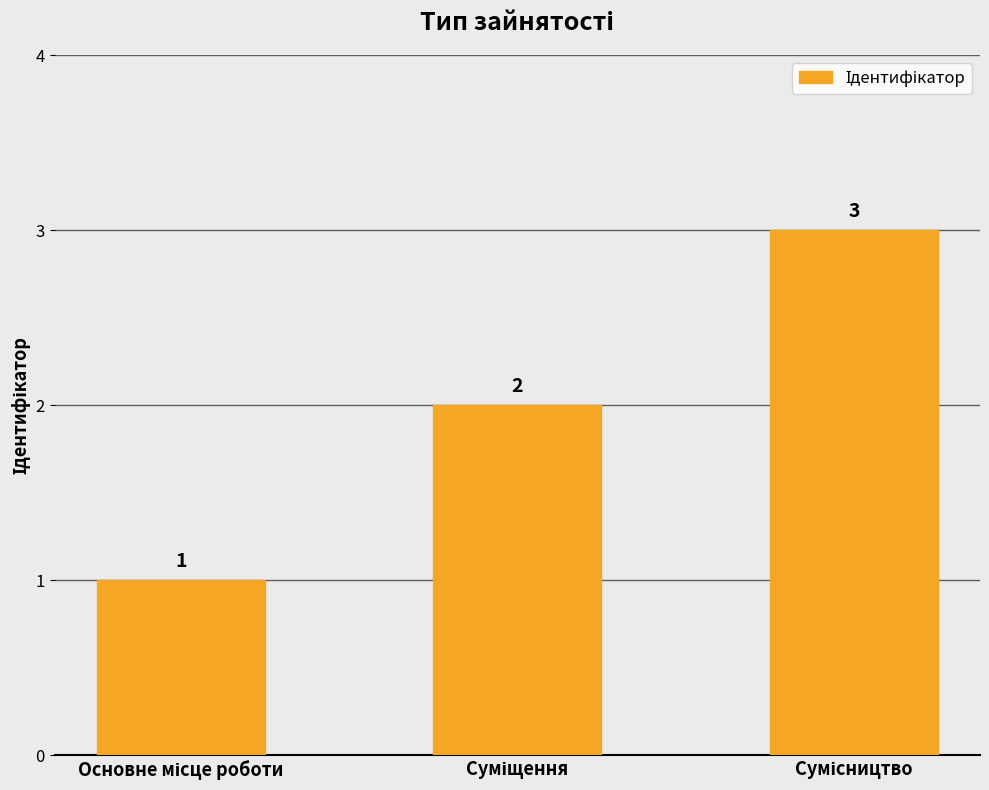

How many data points does each series have?

3